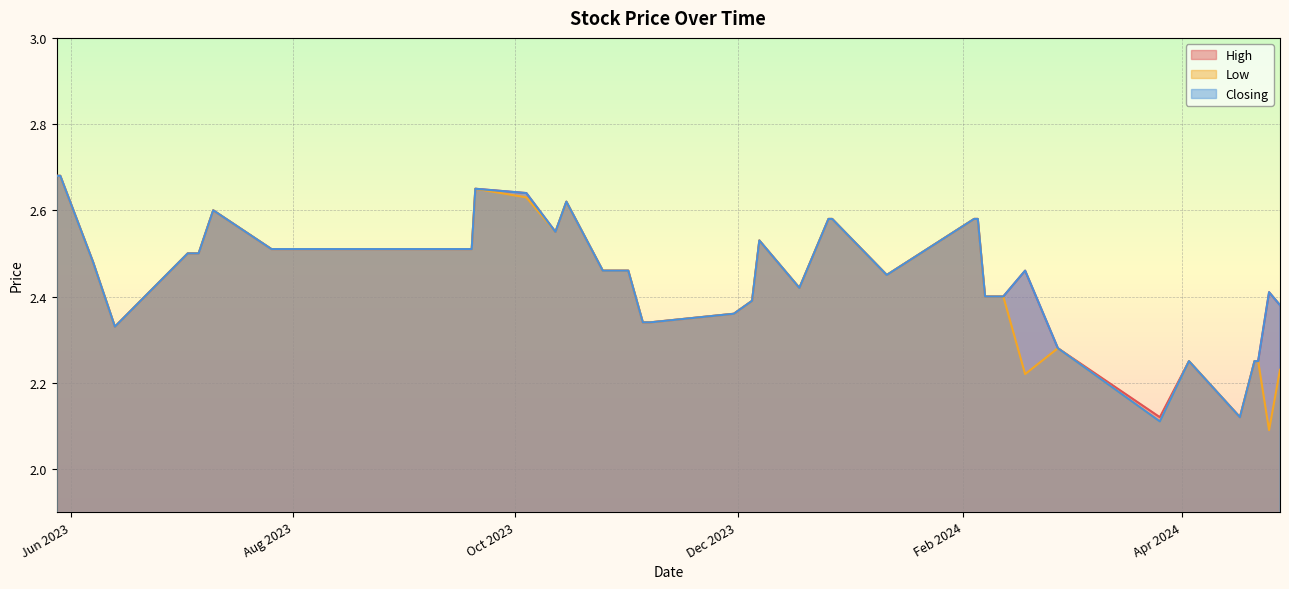

Reading right to left, what are all the values shown in this chart?

High: 28/05/2023=2.7	29/05/2023=2.7	07/06/2023=2.5	13/06/2023=2.3	03/07/2023=2.5	06/07/2023=2.5	10/07/2023=2.6	26/07/2023=2.5	02/08/2023=2.5	13/08/2023=2.5	19/09/2023=2.5	20/09/2023=2.6	04/10/2023=2.6	12/10/2023=2.5	15/10/2023=2.6	25/10/2023=2.5	01/11/2023=2.5	05/11/2023=2.3	07/11/2023=2.3	30/11/2023=2.4	05/12/2023=2.4	07/12/2023=2.5	18/12/2023=2.4	26/12/2023=2.6	27/12/2023=2.6	11/01/2024=2.5	04/02/2024=2.6	05/02/2024=2.6	07/02/2024=2.4	08/02/2024=2.4	12/02/2024=2.4	18/02/2024=2.5	27/02/2024=2.3	26/03/2024=2.1	03/04/2024=2.2	17/04/2024=2.1	21/04/2024=2.2	22/04/2024=2.2	25/04/2024=2.4	28/04/2024=2.4
Low: 28/05/2023=2.7	29/05/2023=2.7	07/06/2023=2.5	13/06/2023=2.3	03/07/2023=2.5	06/07/2023=2.5	10/07/2023=2.6	26/07/2023=2.5	02/08/2023=2.5	13/08/2023=2.5	19/09/2023=2.5	20/09/2023=2.6	04/10/2023=2.6	12/10/2023=2.5	15/10/2023=2.6	25/10/2023=2.5	01/11/2023=2.5	05/11/2023=2.3	07/11/2023=2.3	30/11/2023=2.4	05/12/2023=2.4	07/12/2023=2.5	18/12/2023=2.4	26/12/2023=2.6	27/12/2023=2.6	11/01/2024=2.5	04/02/2024=2.6	05/02/2024=2.6	07/02/2024=2.4	08/02/2024=2.4	12/02/2024=2.4	18/02/2024=2.2	27/02/2024=2.3	26/03/2024=2.1	03/04/2024=2.2	17/04/2024=2.1	21/04/2024=2.2	22/04/2024=2.2	25/04/2024=2.1	28/04/2024=2.2
Closing: 28/05/2023=2.7	29/05/2023=2.7	07/06/2023=2.5	13/06/2023=2.3	03/07/2023=2.5	06/07/2023=2.5	10/07/2023=2.6	26/07/2023=2.5	02/08/2023=2.5	13/08/2023=2.5	19/09/2023=2.5	20/09/2023=2.6	04/10/2023=2.6	12/10/2023=2.5	15/10/2023=2.6	25/10/2023=2.5	01/11/2023=2.5	05/11/2023=2.3	07/11/2023=2.3	30/11/2023=2.4	05/12/2023=2.4	07/12/2023=2.5	18/12/2023=2.4	26/12/2023=2.6	27/12/2023=2.6	11/01/2024=2.5	04/02/2024=2.6	05/02/2024=2.6	07/02/2024=2.4	08/02/2024=2.4	12/02/2024=2.4	18/02/2024=2.5	27/02/2024=2.3	26/03/2024=2.1	03/04/2024=2.2	17/04/2024=2.1	21/04/2024=2.2	22/04/2024=2.2	25/04/2024=2.4	28/04/2024=2.4